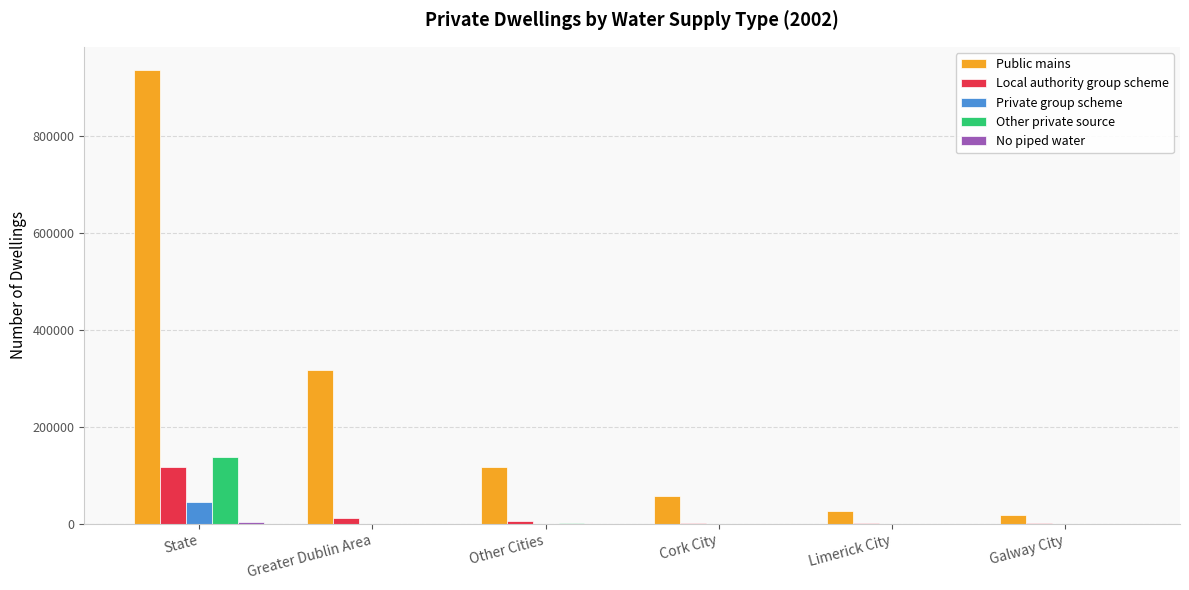

Which series changed the most between Other Cities and Limerick City?

Public mains